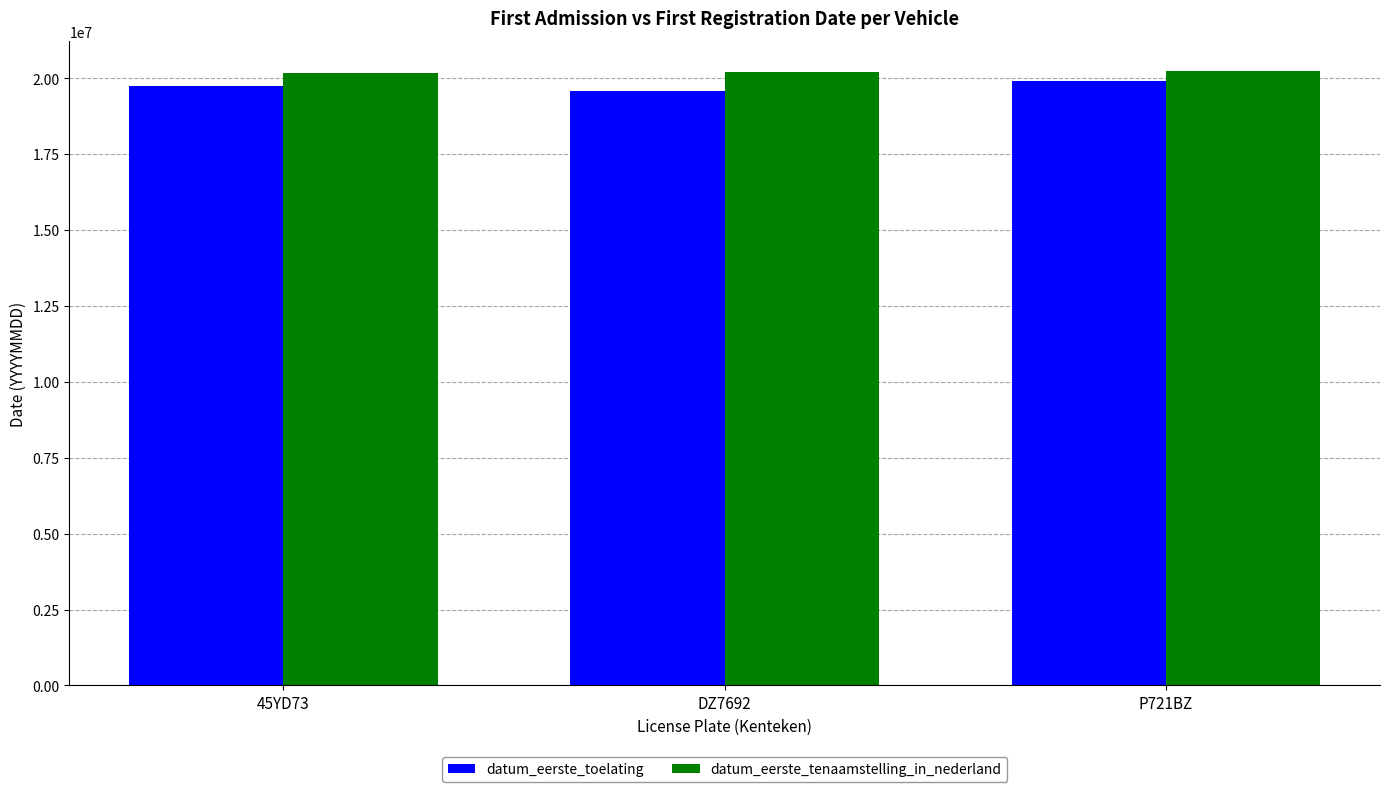

What is the total value across all series at P721BZ?

40120430